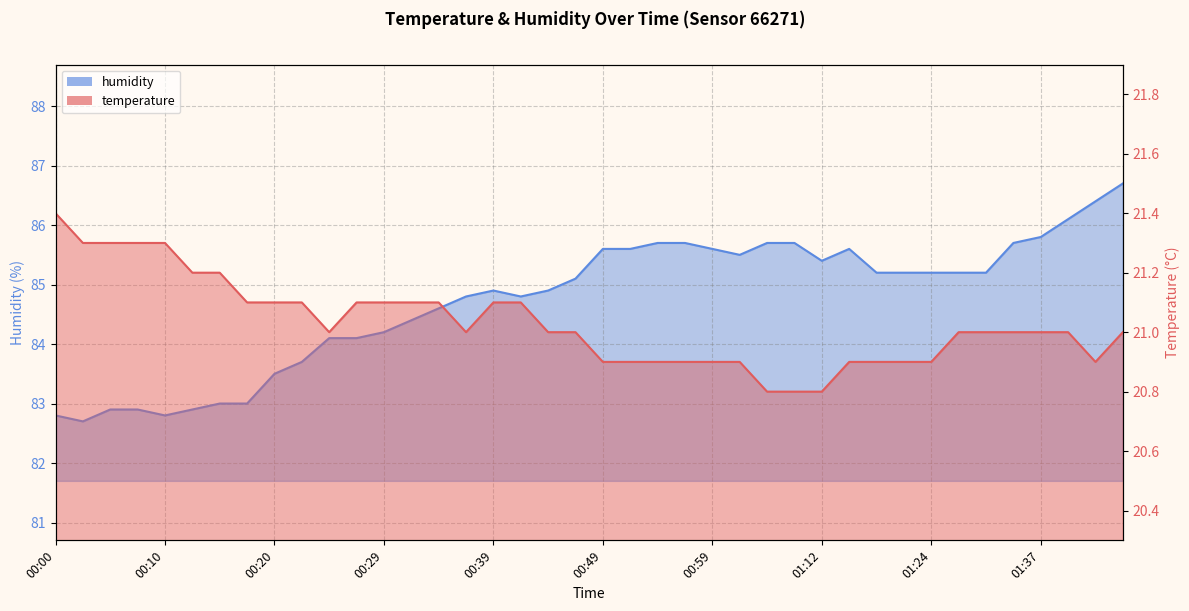

What is the spread (max minus min) of values at 01:44?

65.7